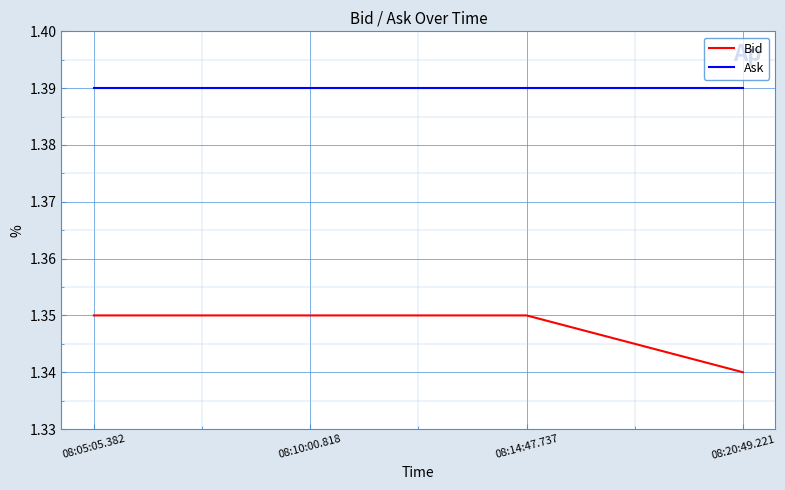

How many series are shown in this chart?

2